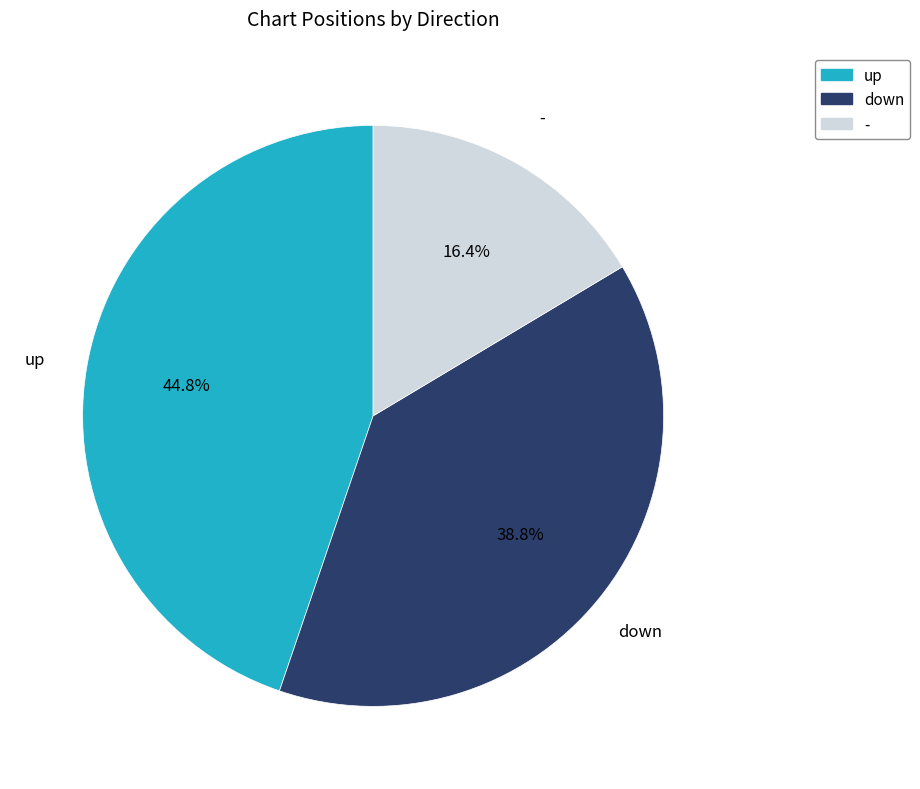

The up slice represents 45% of the pie. True or false?

True